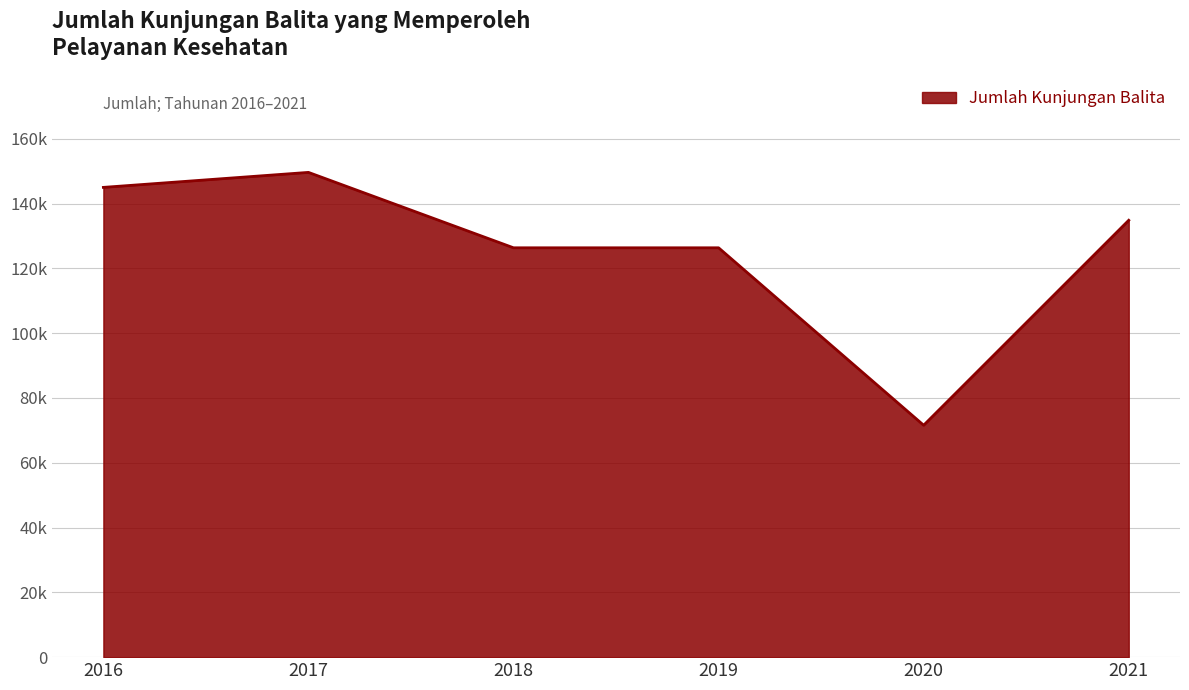

What is the value of the 1st point from the left?

144984